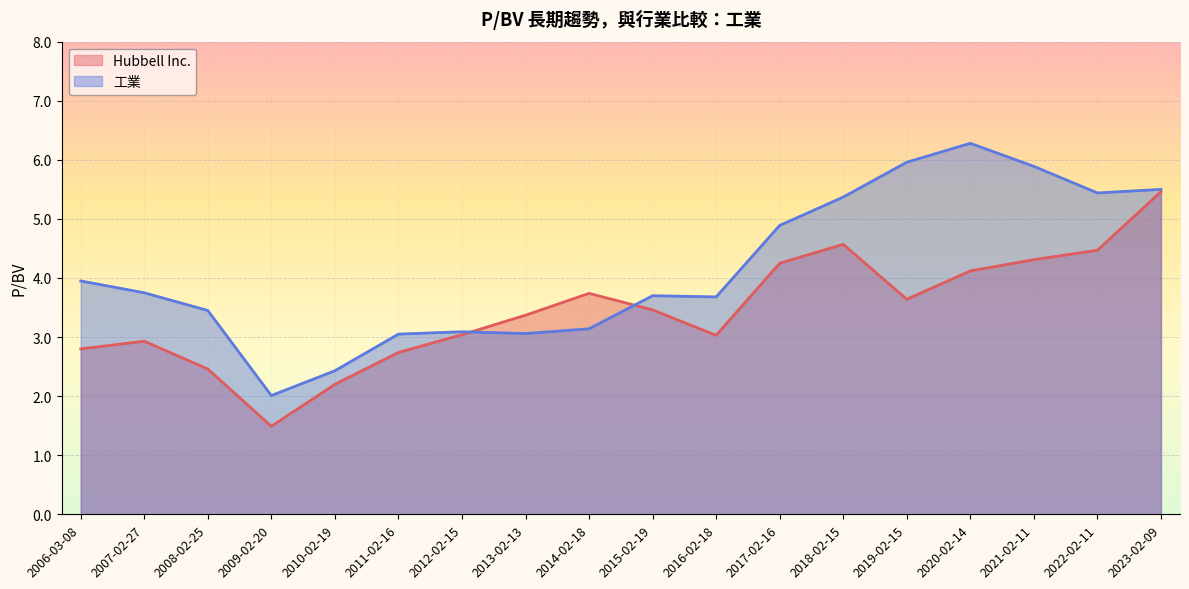

What is the greatest value displayed?

6.3